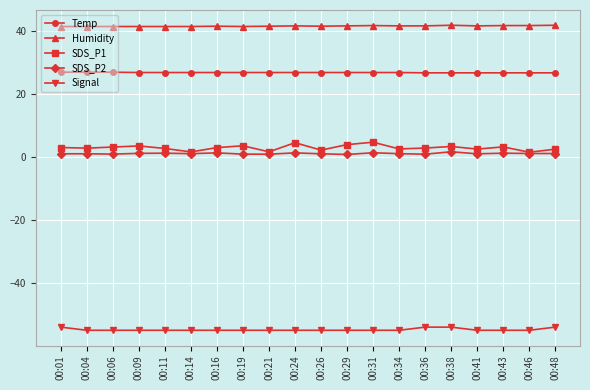

What is the value of the Humidity point at the 11th from the left?

41.5